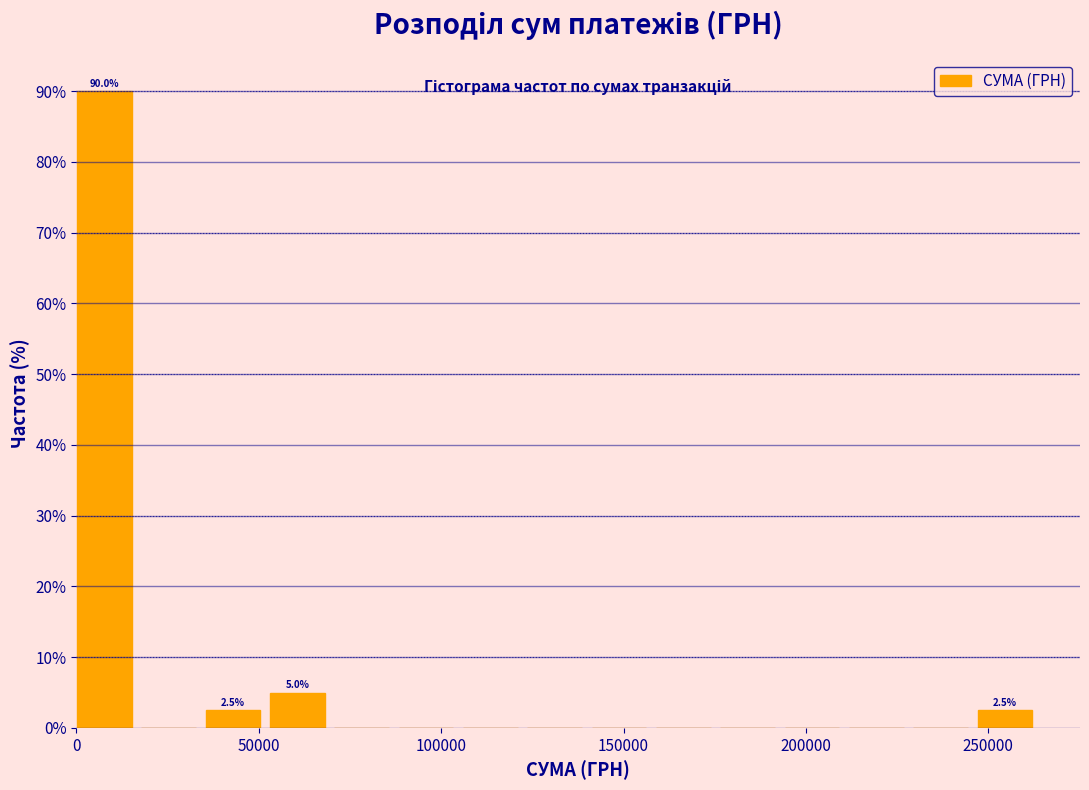

Around what value on the x-axis is the tallest bar? Give the approximate position of its centre, as read against the axis.

10000